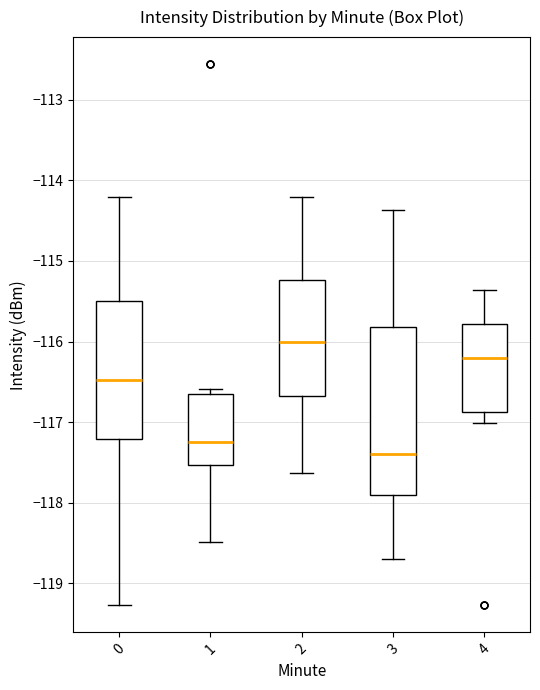

Which box's median line is the lowest?

3